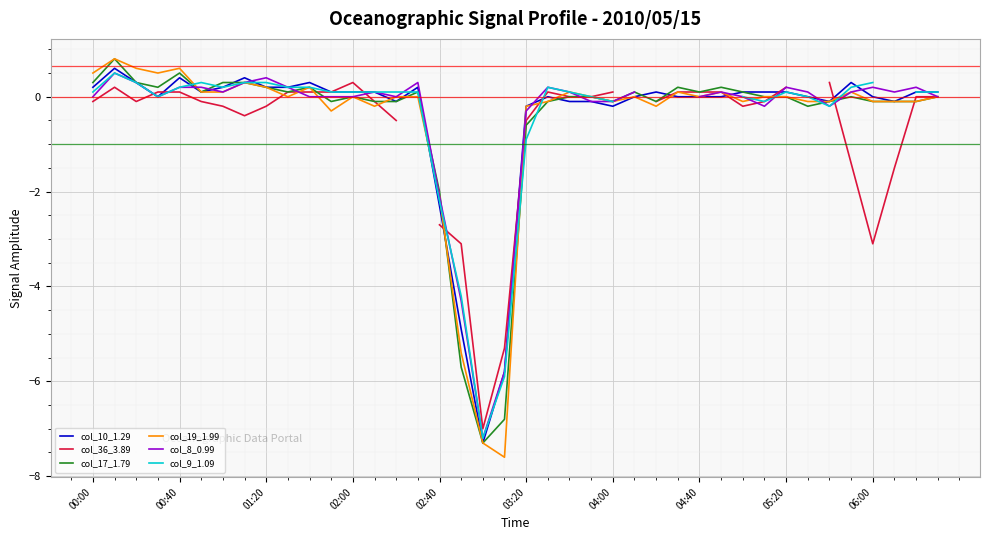

At which label is col_10_1.29 closest to -3?

02:40